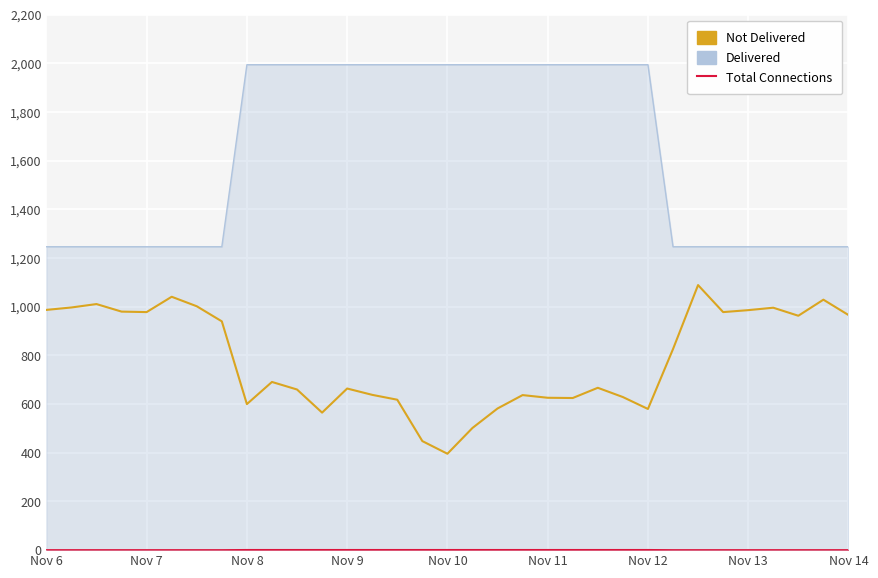

Which category has the lowest value in the Total Connections series?

Nov 10